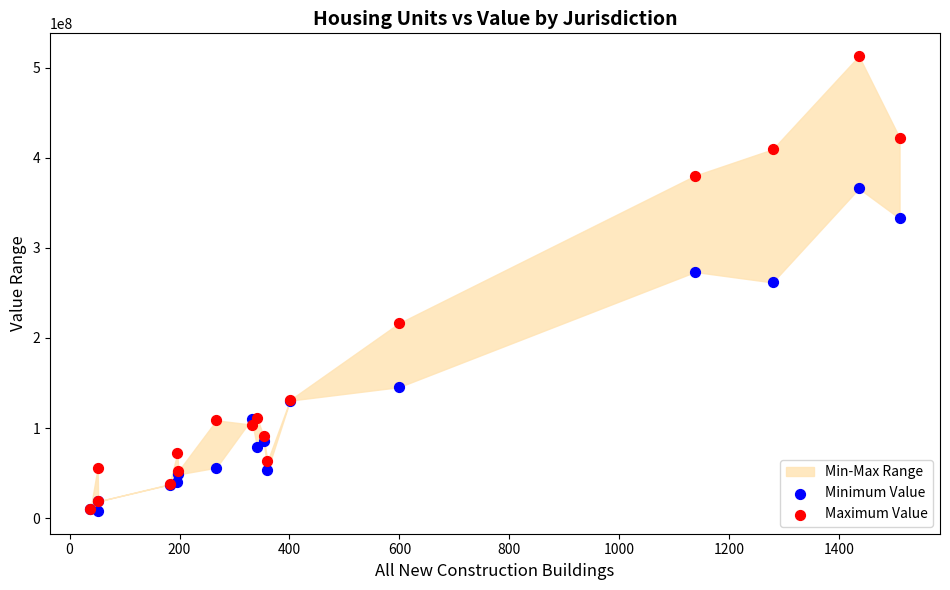

In the Minimum Value series, what Y value is closest to 186929075?

145362769